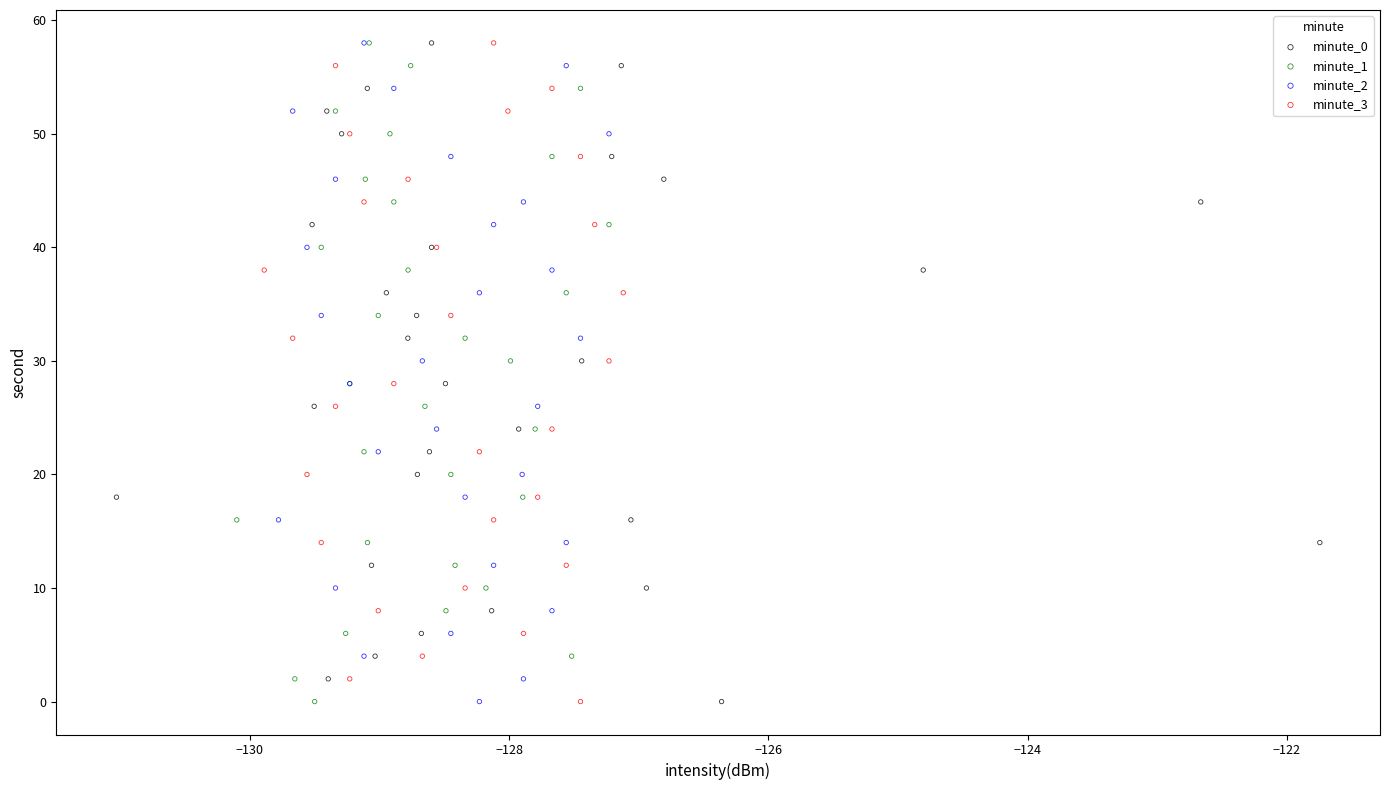

What are all the series names shown in the legend?

minute_0, minute_1, minute_2, minute_3